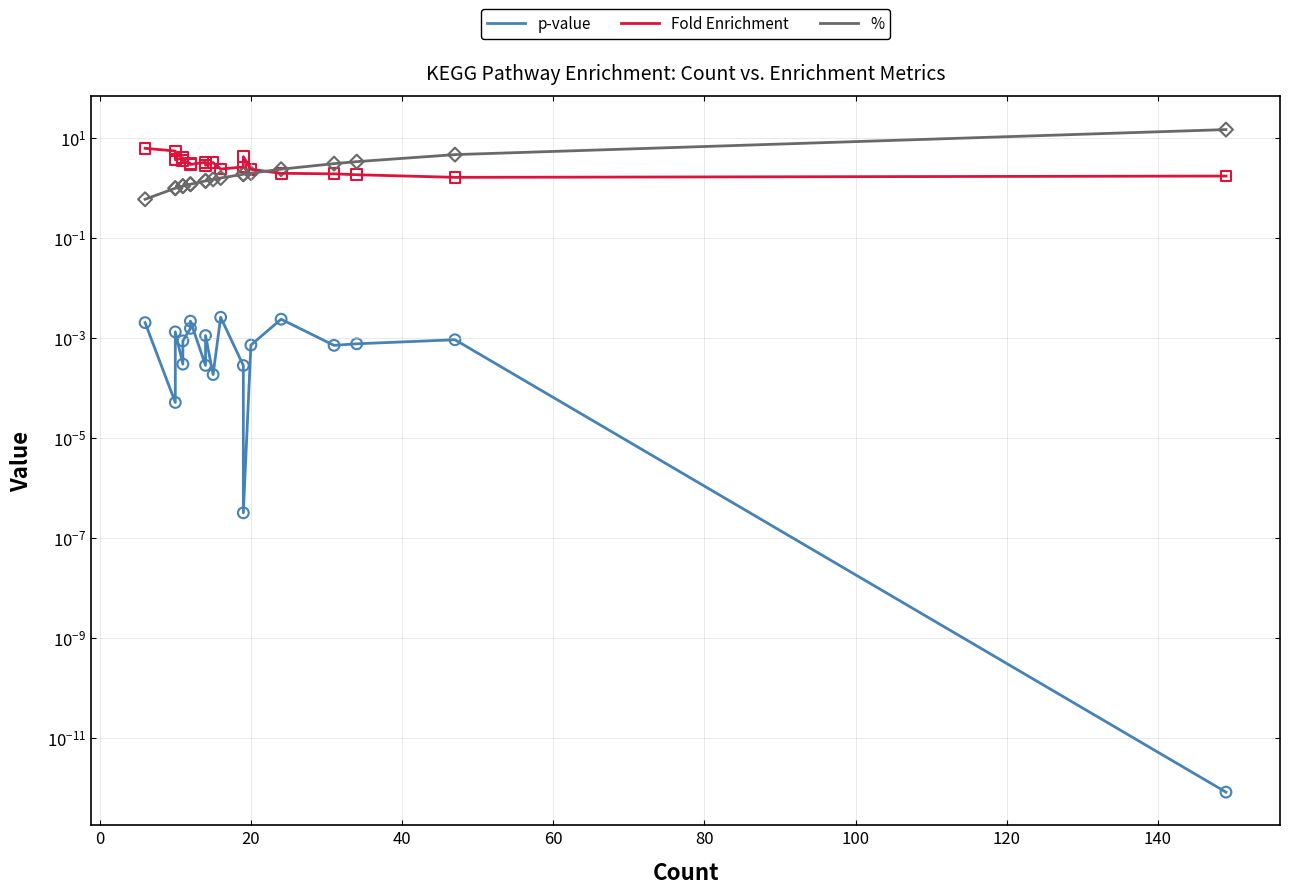

At how many categories does at least one series exceed 6?

2